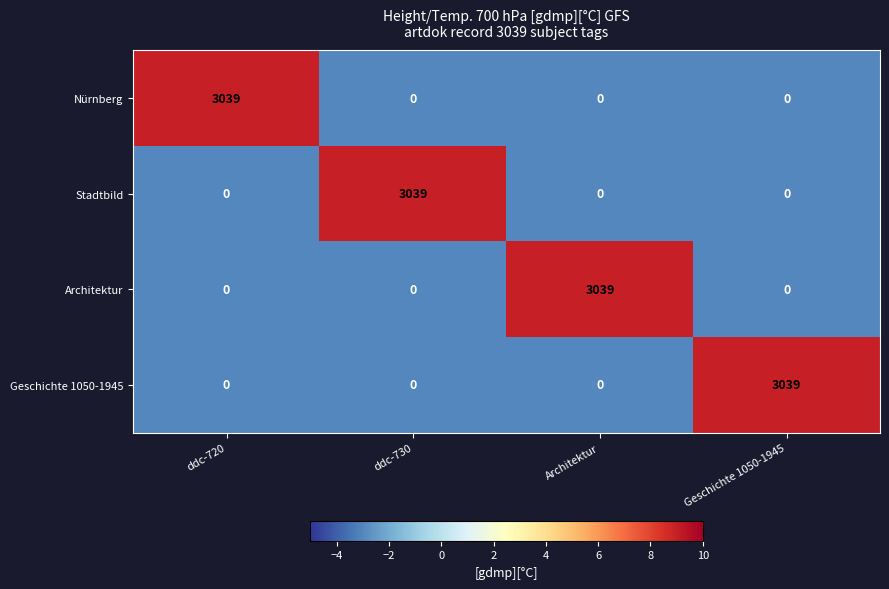

What is the total value across all series at Geschichte 1050-1945?

3039